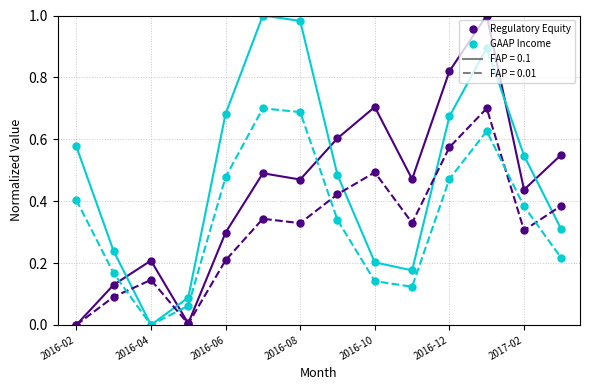

Which label corresponds to the smallest value in the chart?

2016-02